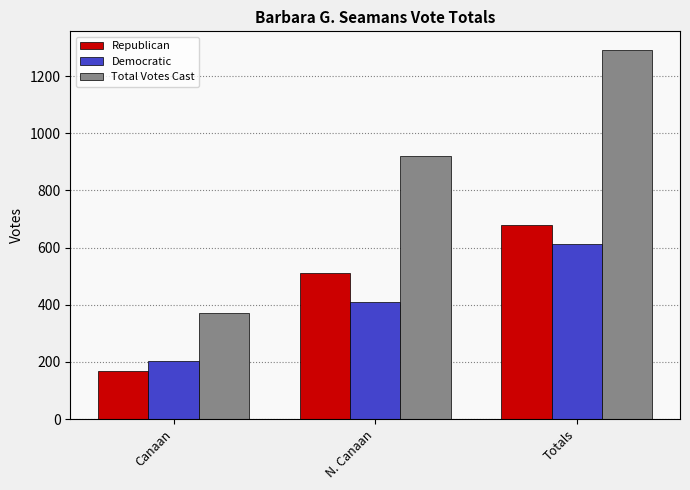

True or false: Democratic has a value of 82 at N. Canaan.

False